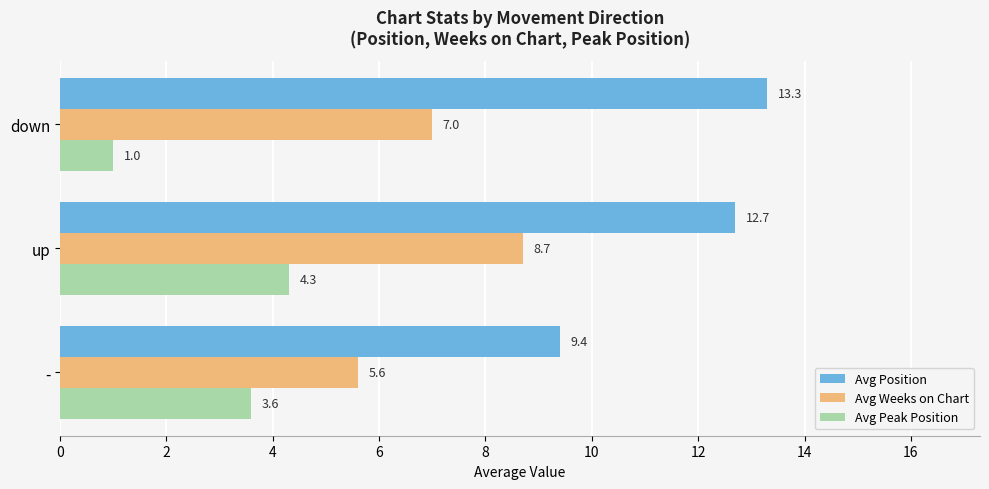

Which series changed the most between - and up?

Avg Position